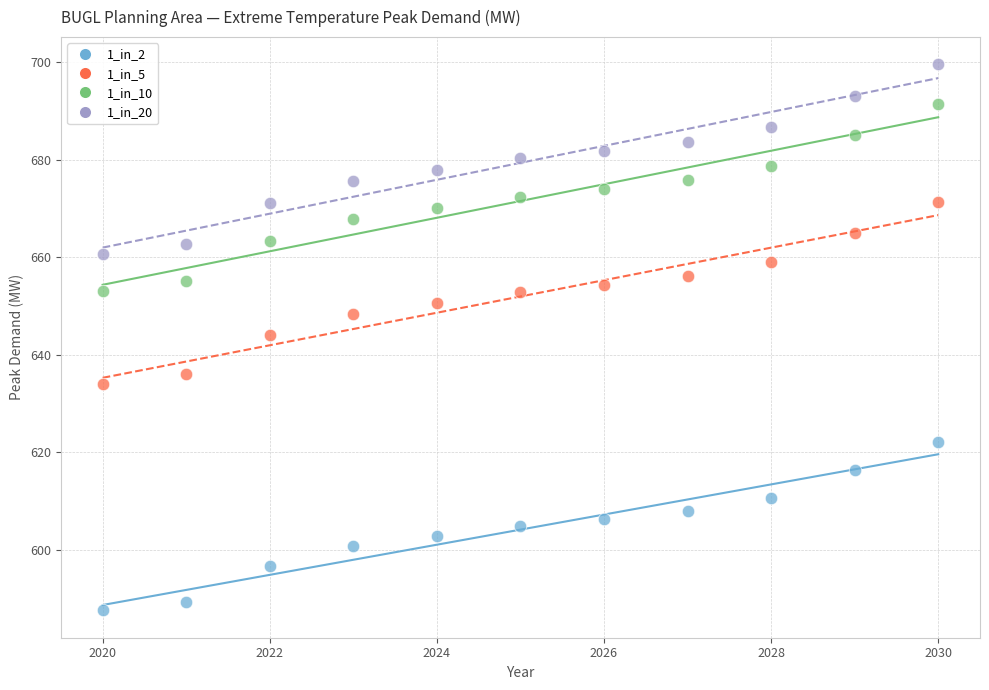

What are all the series names shown in the legend?

1_in_2, 1_in_5, 1_in_10, 1_in_20